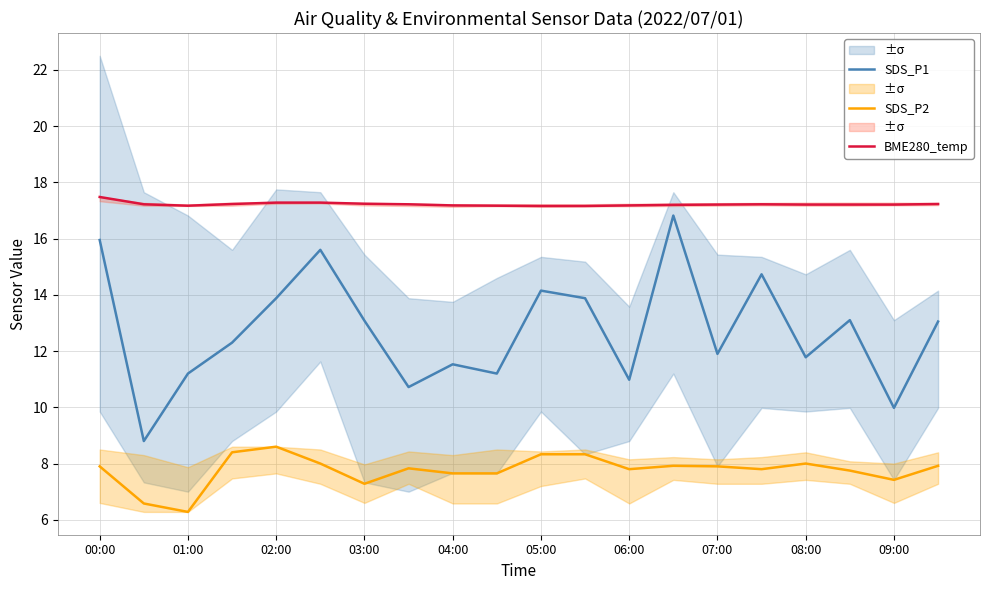

What is the difference between the maximum and minimum values in the BME280_temp series?

0.3